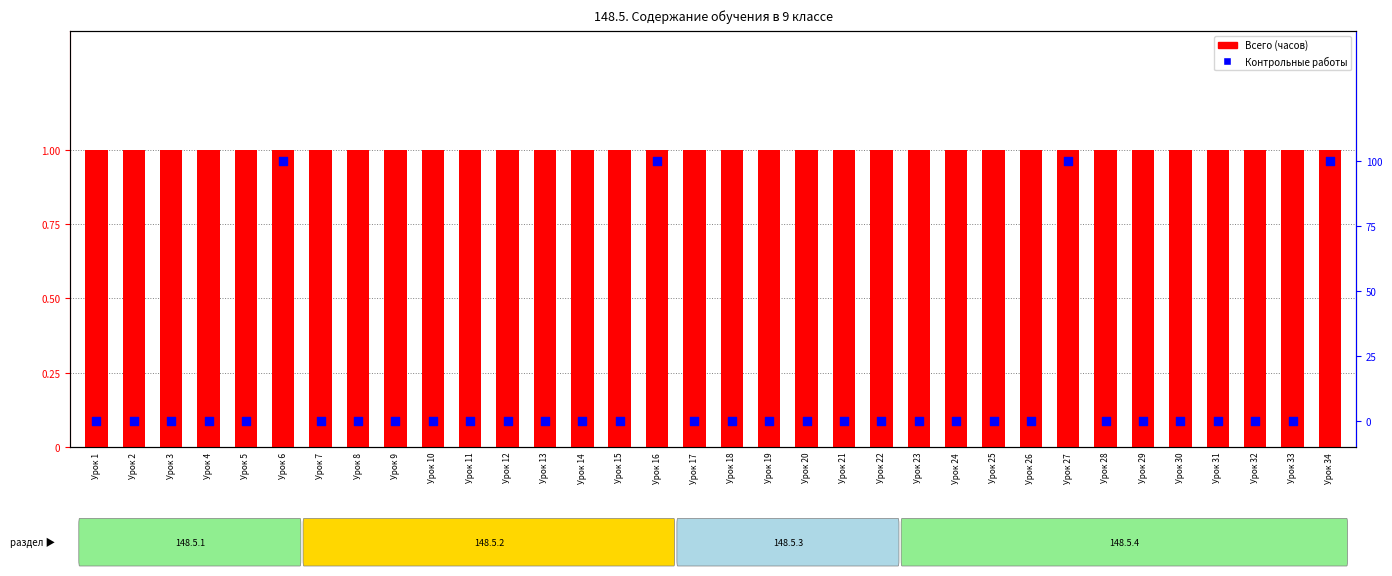

At how many categories does at least one series exceed 0?

34